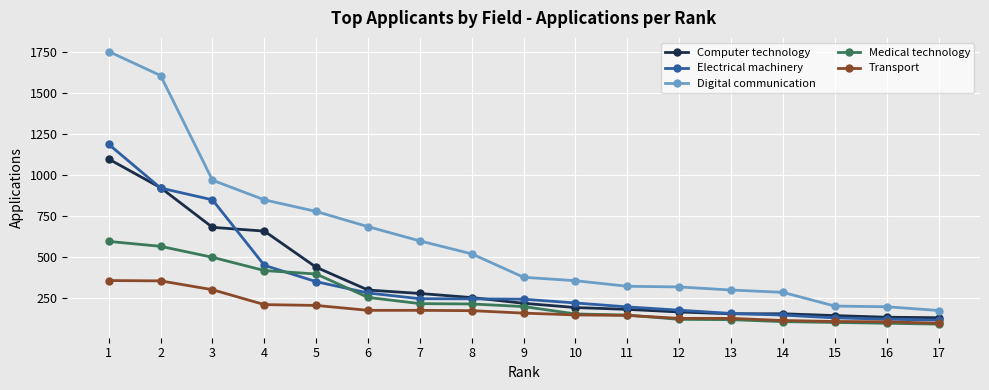

What is the approximate value of Computer technology at 4, to the nearest 50?

650